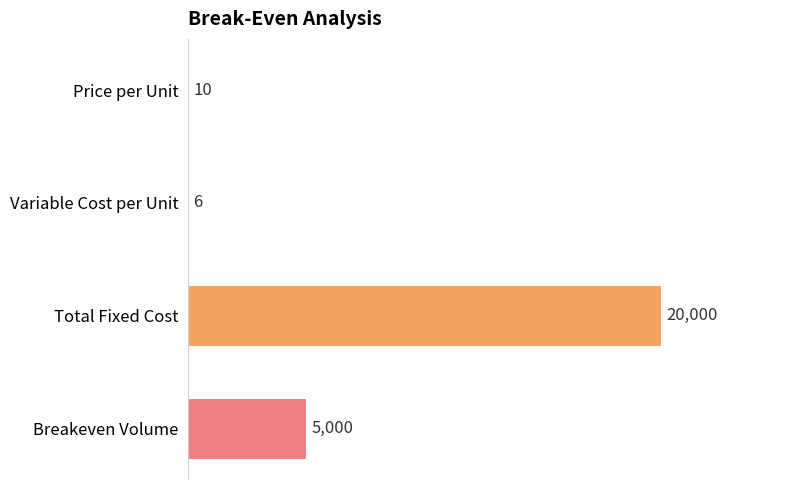

Are the bars grouped side by side (vs. stacked)?

No